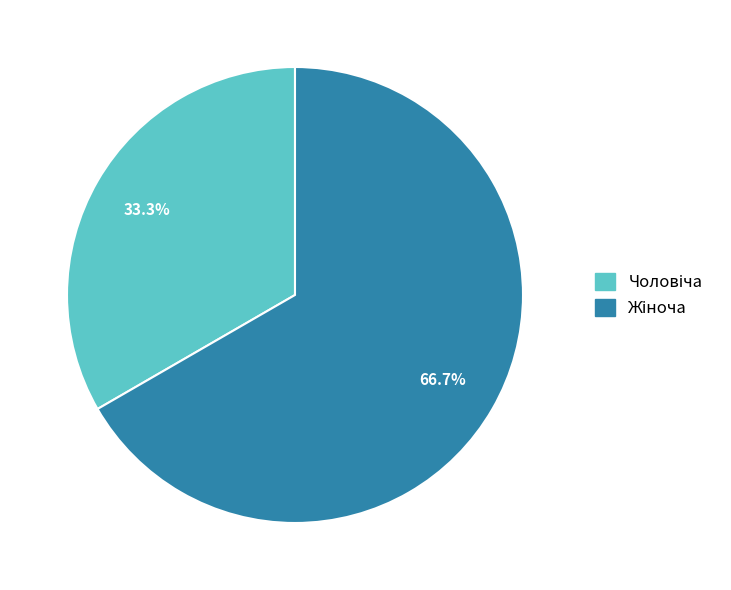

Does any single category account for the majority?

Yes